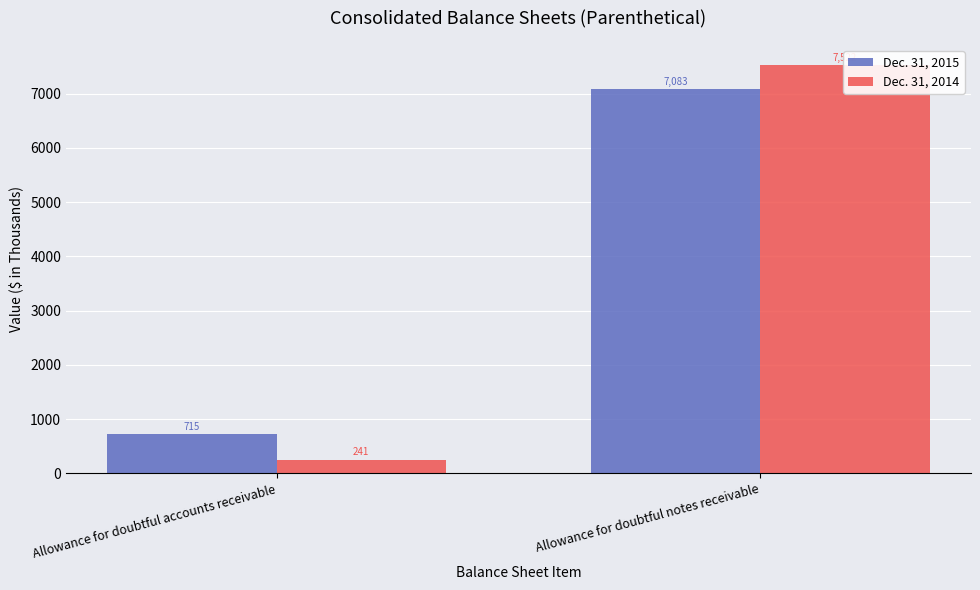

Reading left to right, transcribe all the data shown in this chart.

Dec. 31, 2015: Allowance for doubtful accounts receivable=715	Allowance for doubtful notes receivable=7083
Dec. 31, 2014: Allowance for doubtful accounts receivable=241	Allowance for doubtful notes receivable=7522